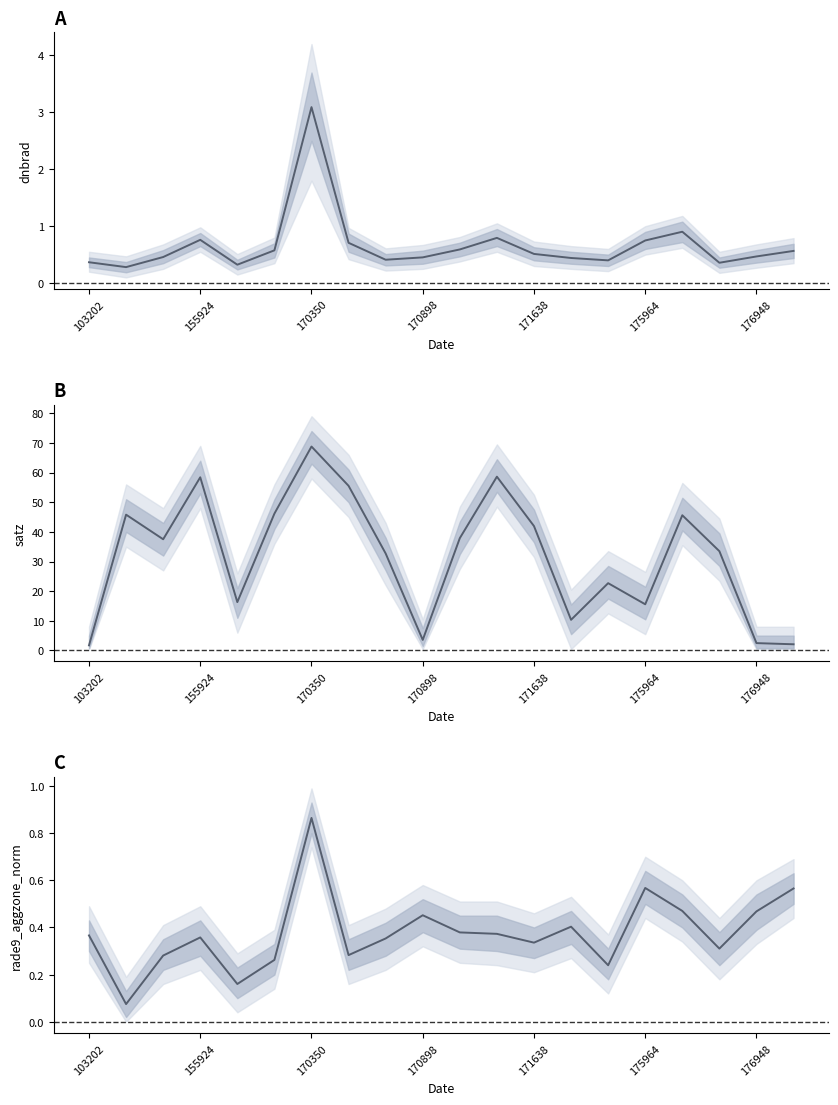

Which has a higher value, 19 or 17?

19